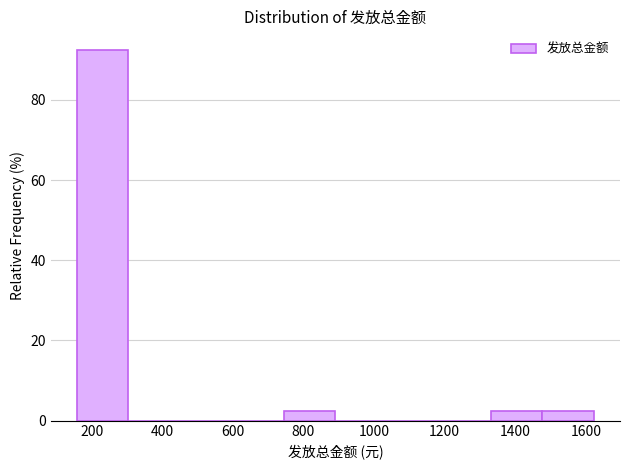

Reading left to right, transcribe this chart: for each bar, give the range it covers on the x-axis and its height. Neither the bar edges nor the heights are printed on the chart, so give them approximately, as read against the axes.

160 to 300: 92
300 to 460: 0
460 to 600: 0
600 to 740: 0
740 to 900: 2
900 to 1040: 0
1040 to 1180: 0
1180 to 1340: 0
1340 to 1480: 2
1480 to 1620: 2